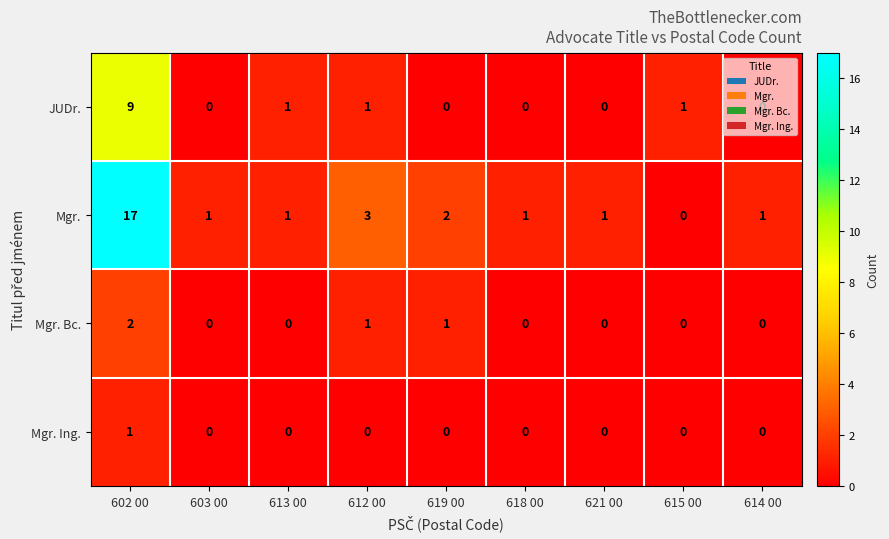

Count the Mgr. Bc. values in the range 0 to 1.

8